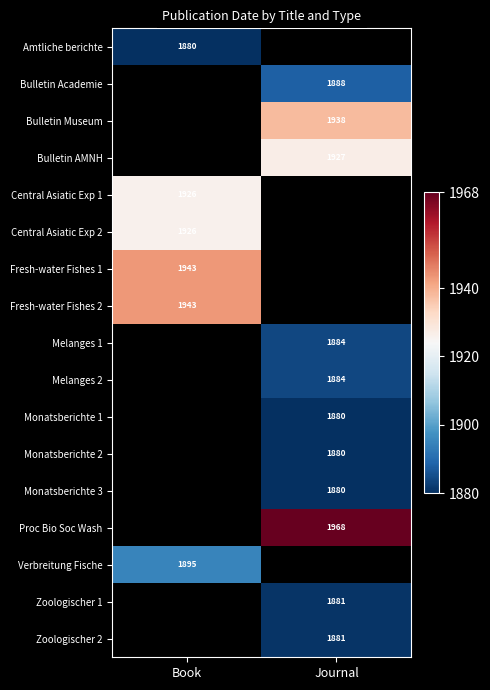

The Zoologischer 1 series shows 2890 at Journal. True or false?

False